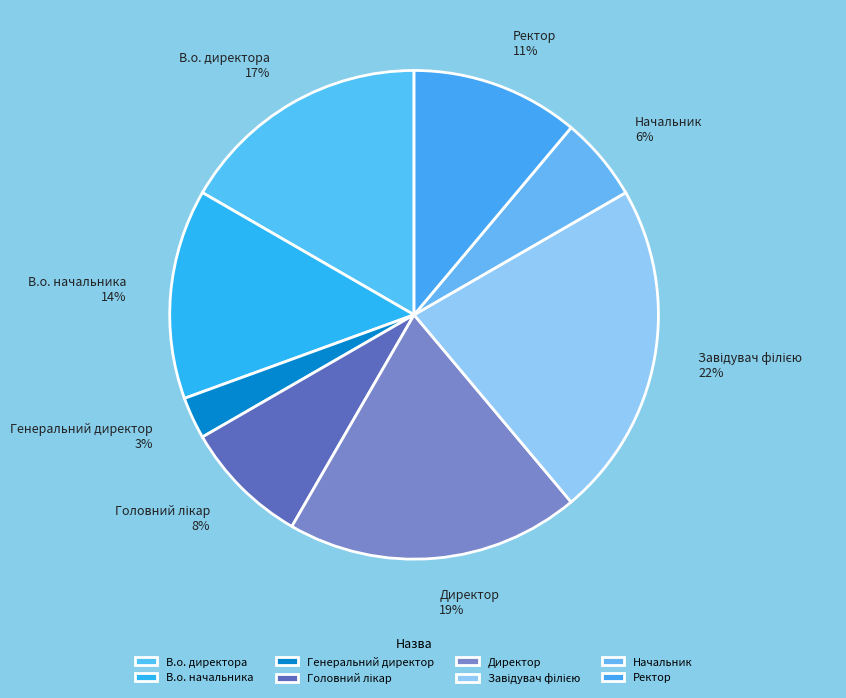

Is it true that Директор is 6% of the pie?

False